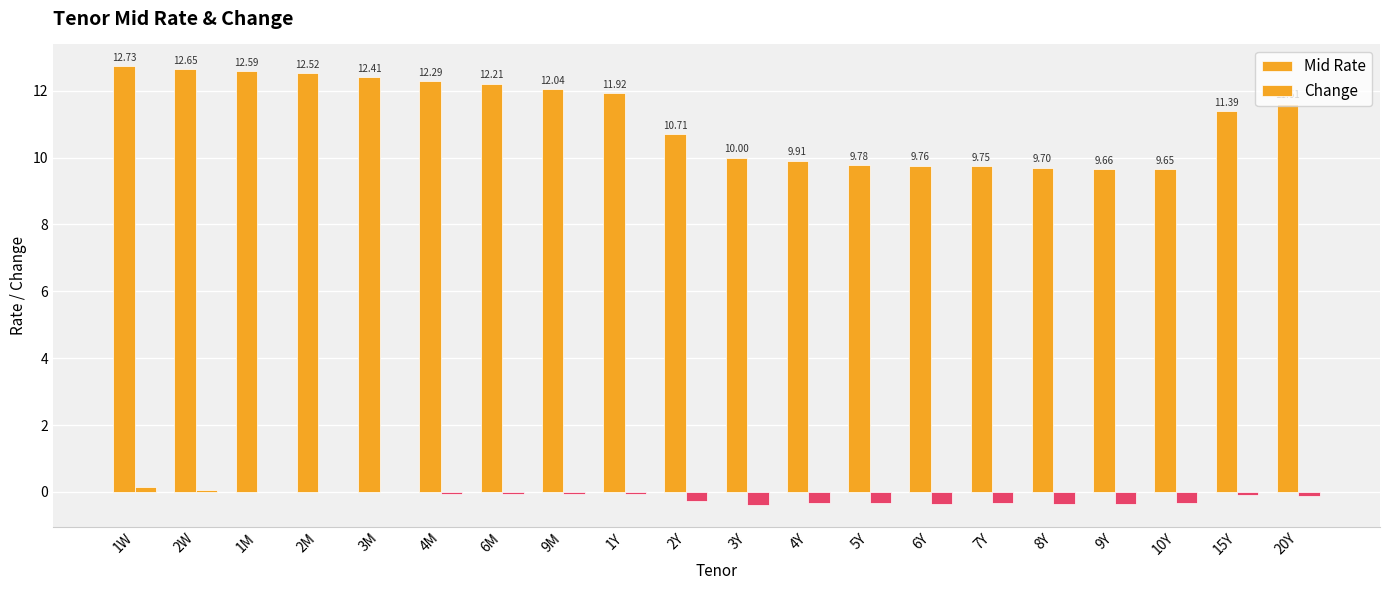

At which label does Change reach its minimum?

3Y